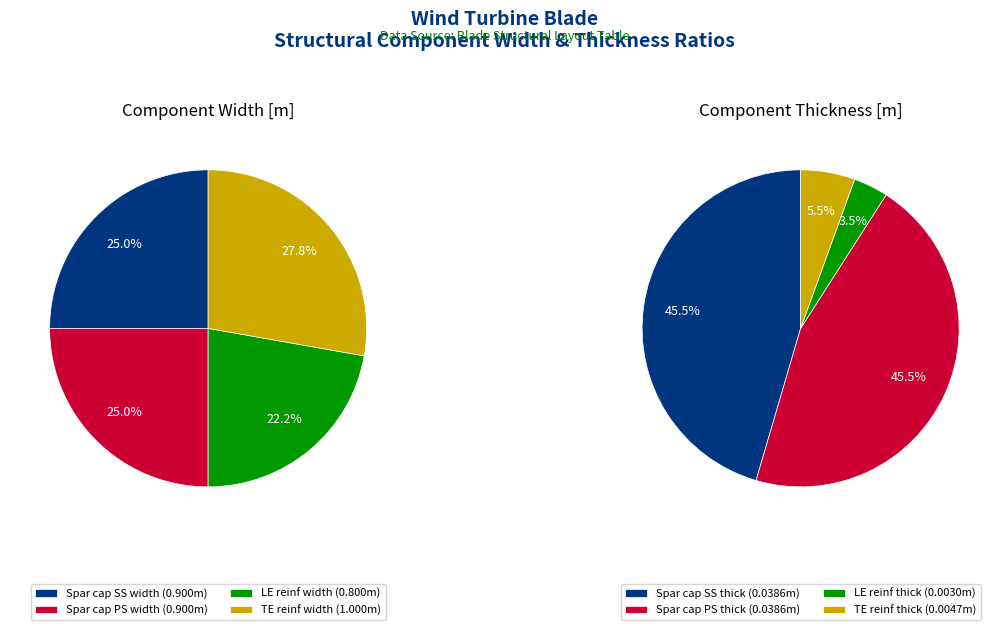

Is it true that Spar cap PS is 8% of the pie?

False